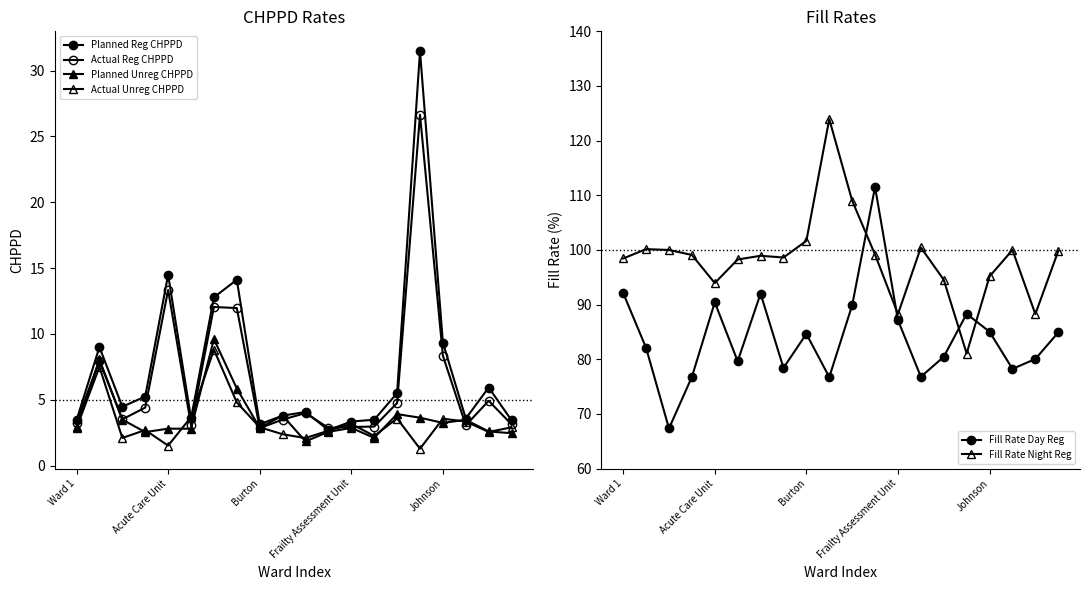

What is the minimum value for Fill Rate Day Reg?

67.3